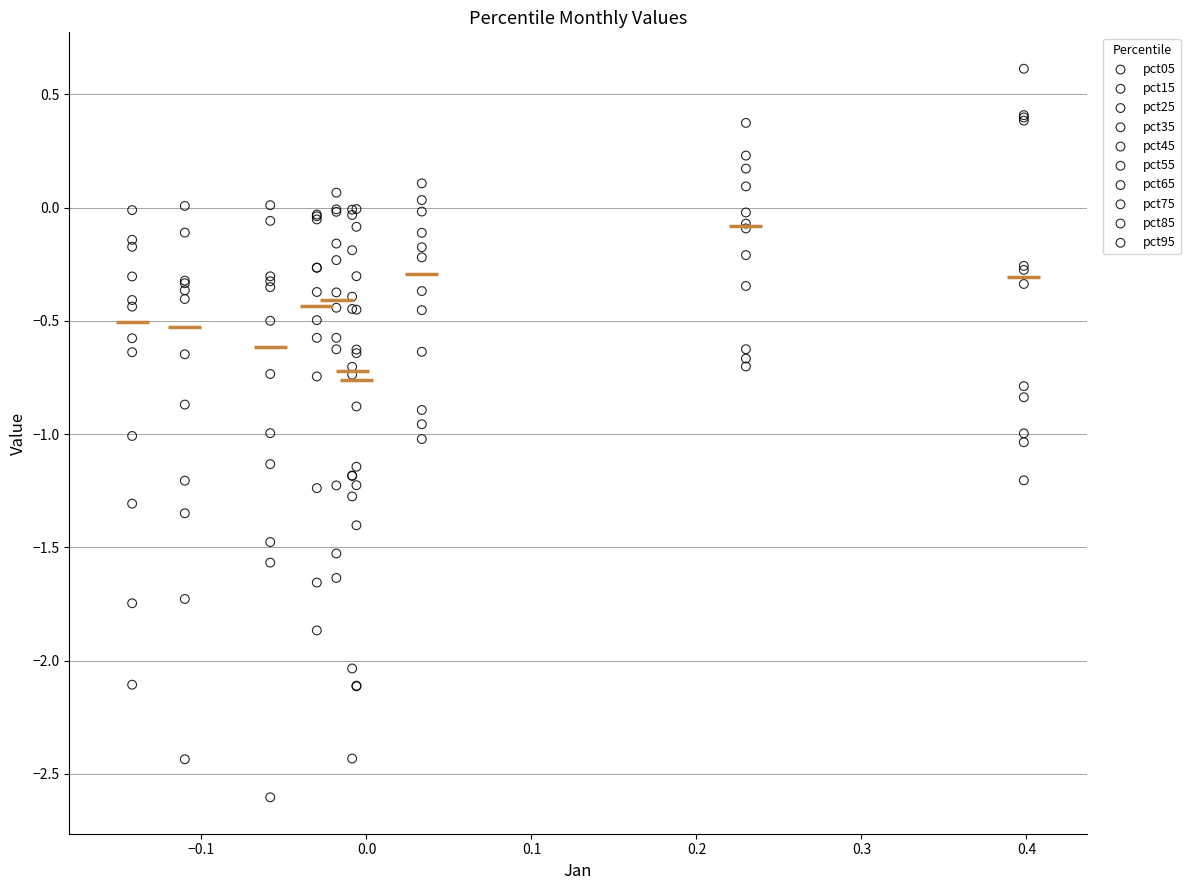

Which series contains the lowest Y value?

pct35